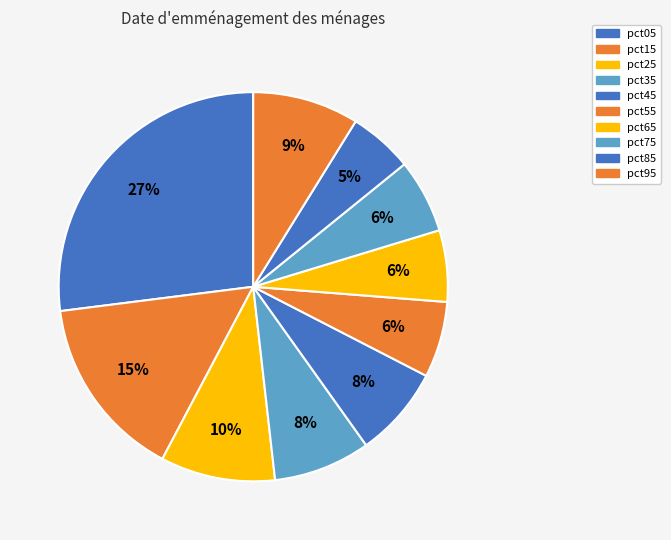

To the nearest percent, what portion does pct65 represent?

6%